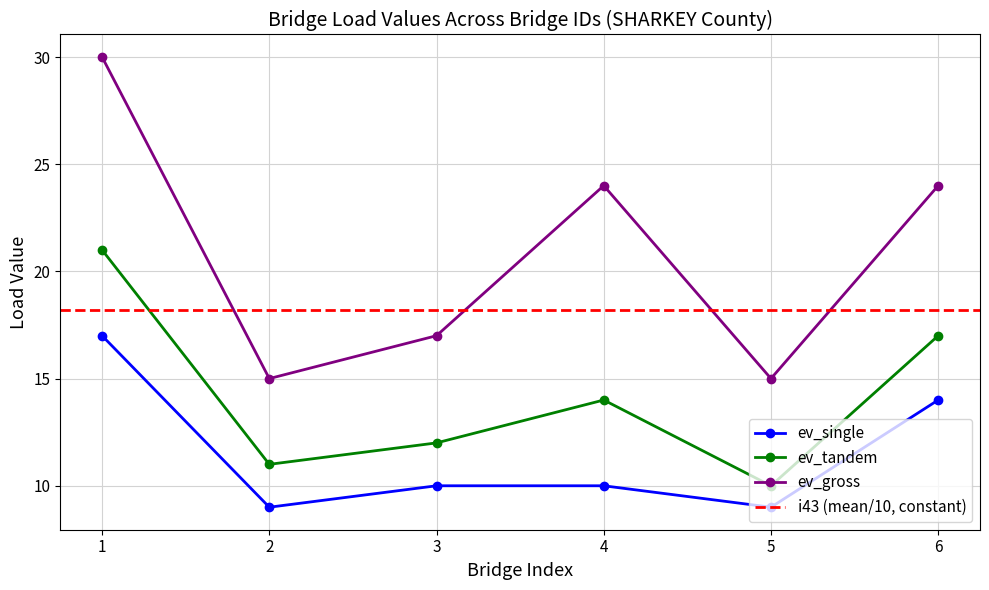

Is it true that ev_tandem equals 17 at 6?

True